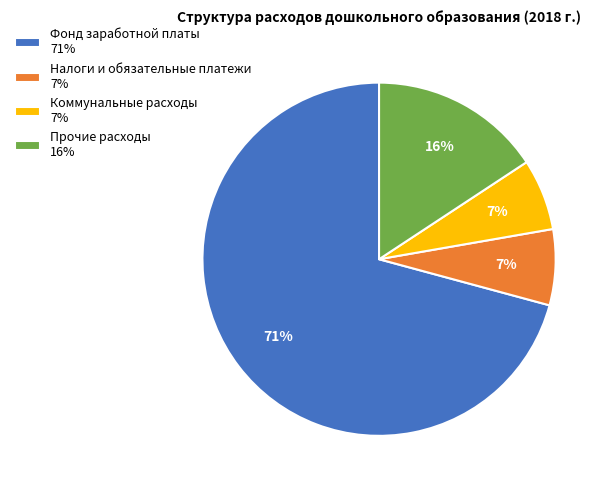

Which category has the biggest portion of the pie?

Фонд заработной платы